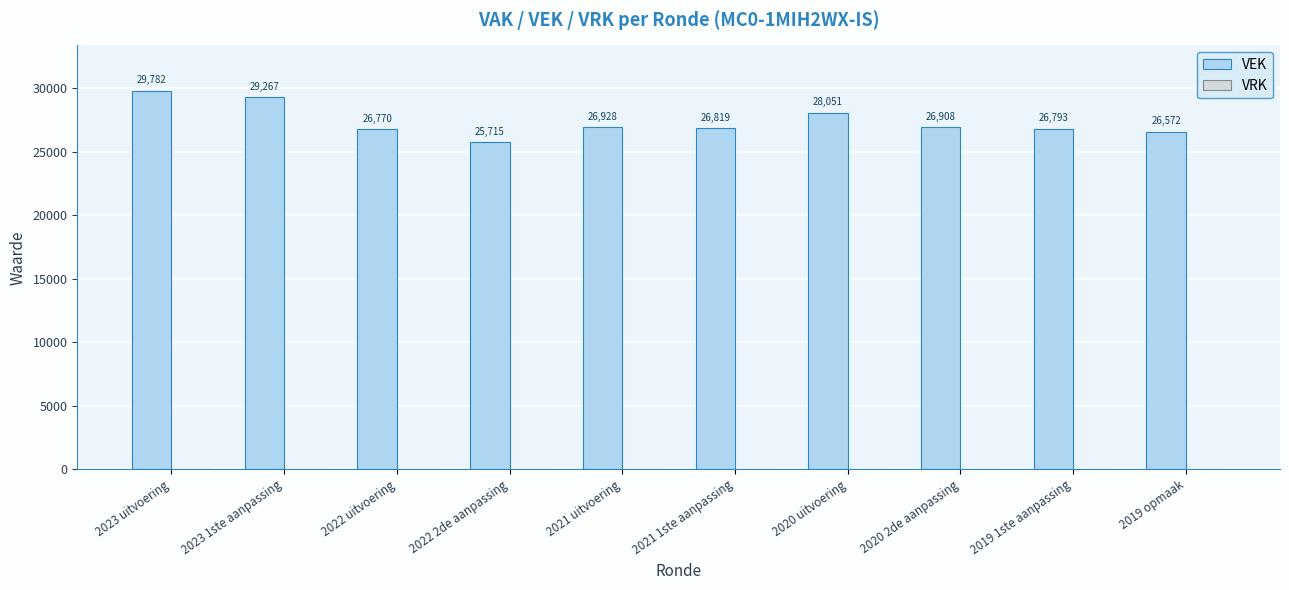

Which has a higher value, 2023 1ste aanpassing or 2023 uitvoering?

2023 uitvoering